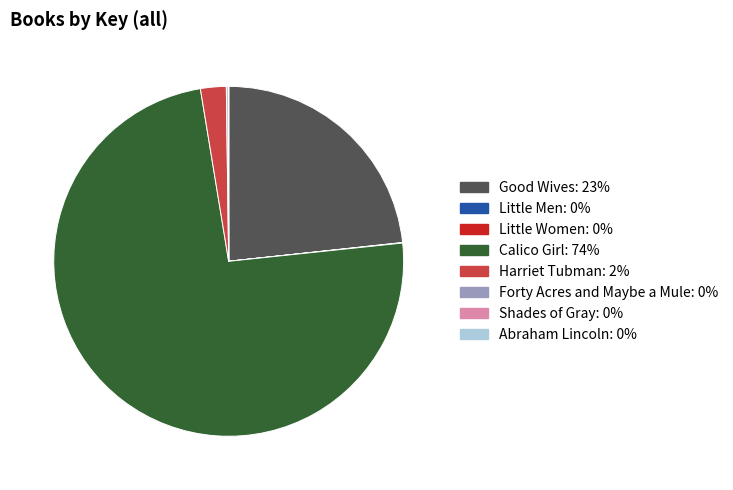

Does any single category account for the majority?

Yes